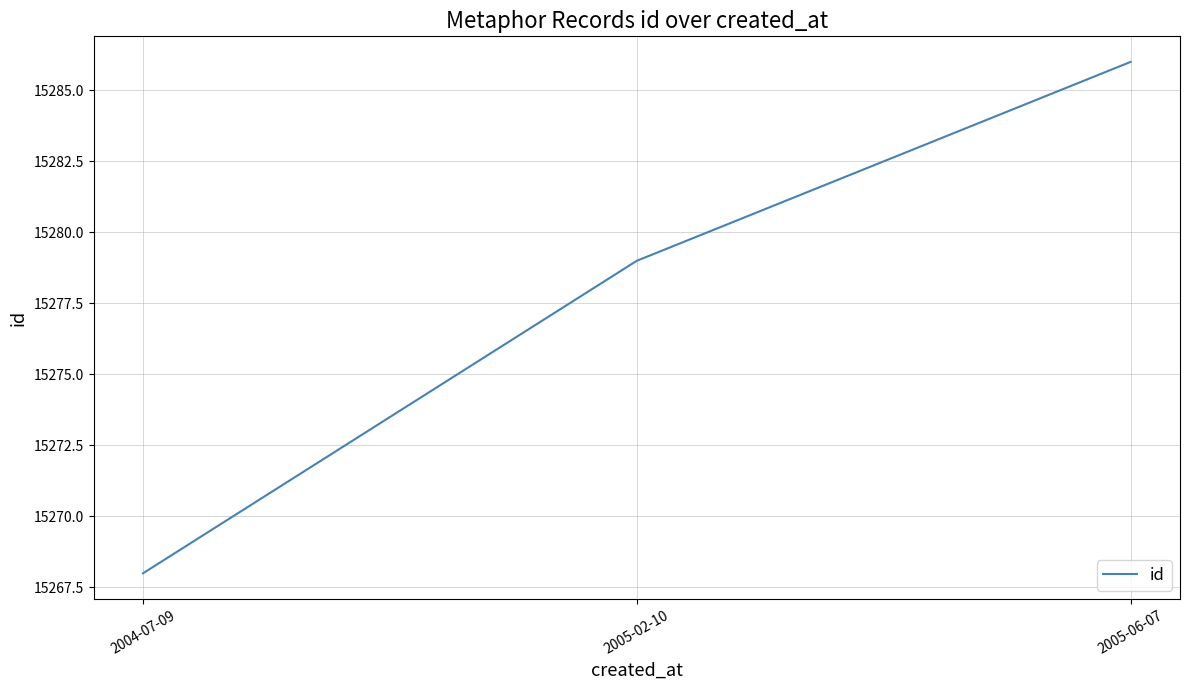

The value at 2005-02-10 is 15279. True or false?

True